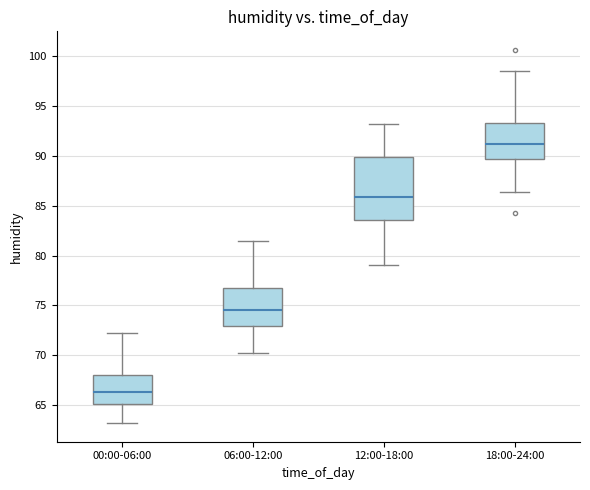

Reading left to right, transcribe this box plot: for each box, give where its median line is, the range the box spans, and where its two whiskers end, as read against the y-axis. The values are not printed on the chart, so give them approximately, as read against the axis.

00:00-06:00: median 66.5, box 65.0 to 68.0, whiskers 63.0 to 72.0
06:00-12:00: median 74.5, box 73.0 to 77.0, whiskers 70.0 to 81.5
12:00-18:00: median 86.0, box 83.5 to 90.0, whiskers 79.0 to 93.0
18:00-24:00: median 91.0, box 89.5 to 93.5, whiskers 86.5 to 98.5